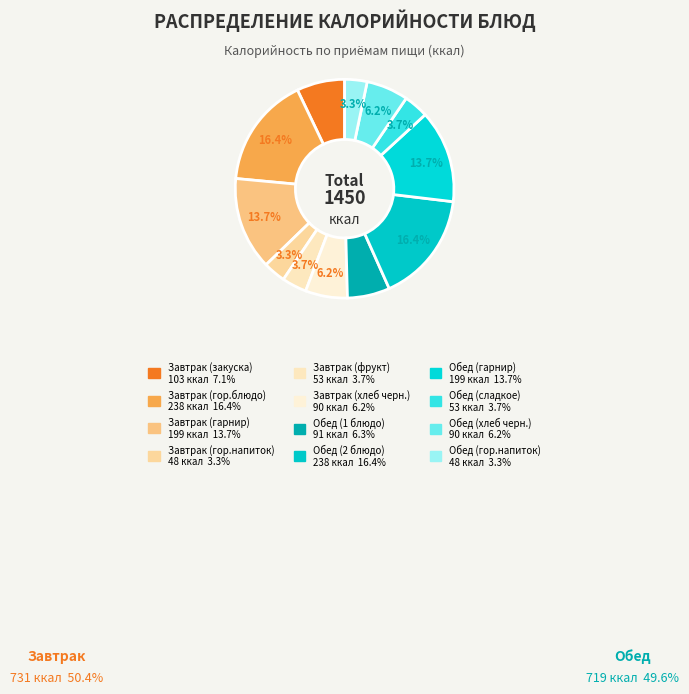

How many segments does this pie chart have?

12